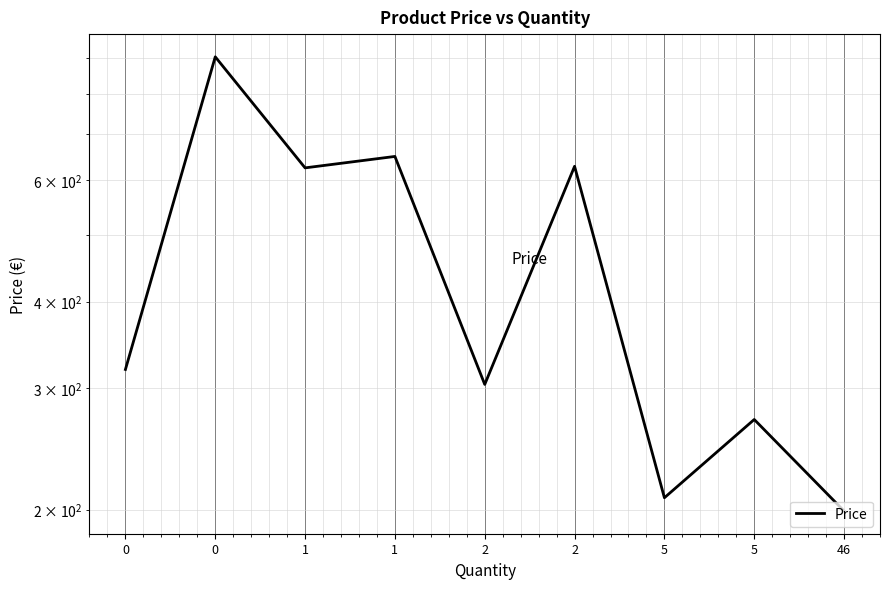

What is the sum of the values at 46 and 2?

502.5